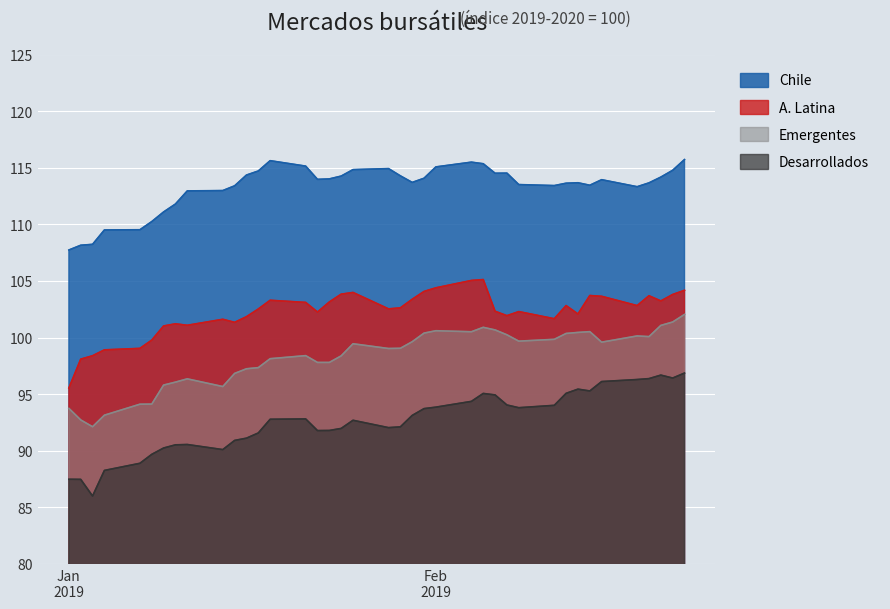

Rank the series by their maximum value, from lowest to highest.

Desarrollados, Emergentes, A. Latina, Chile